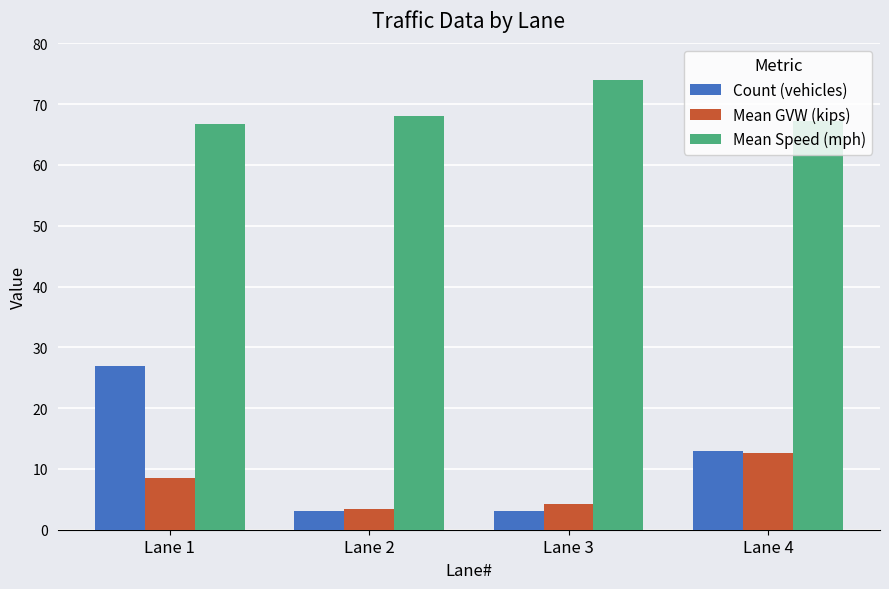

Rank the series by their maximum value, from lowest to highest.

Mean GVW (kips), Count (vehicles), Mean Speed (mph)